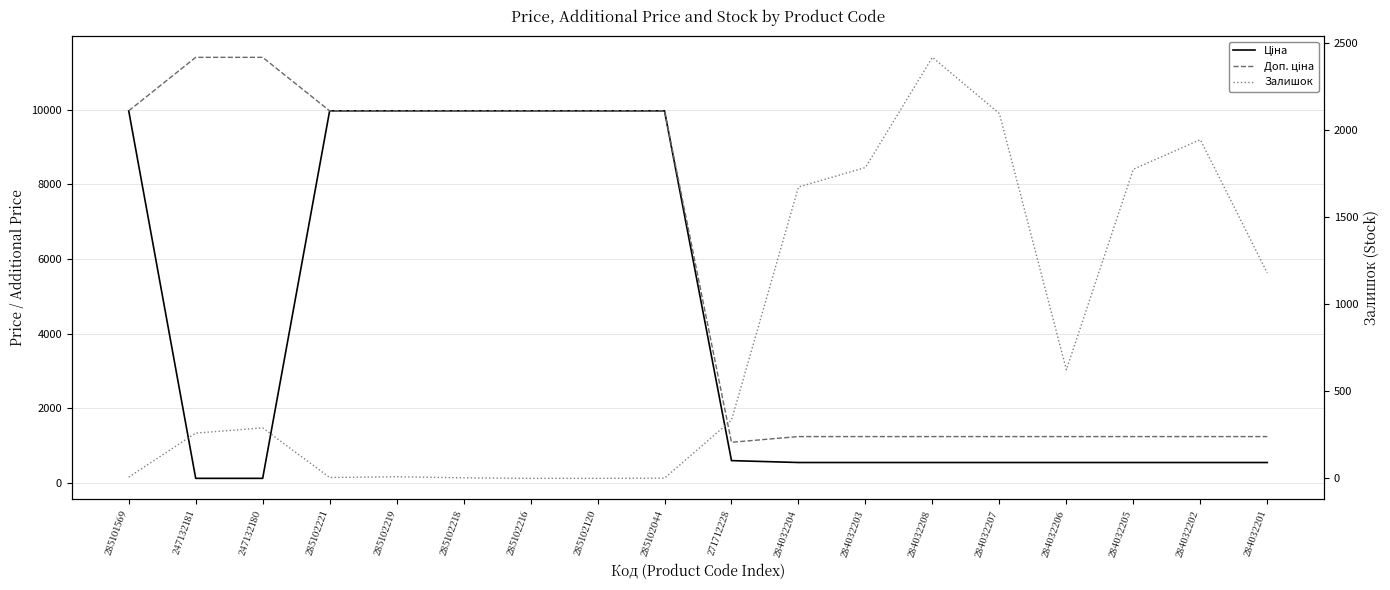

What is the difference between the second highest and second lowest values in the Ціна series?

9860.9